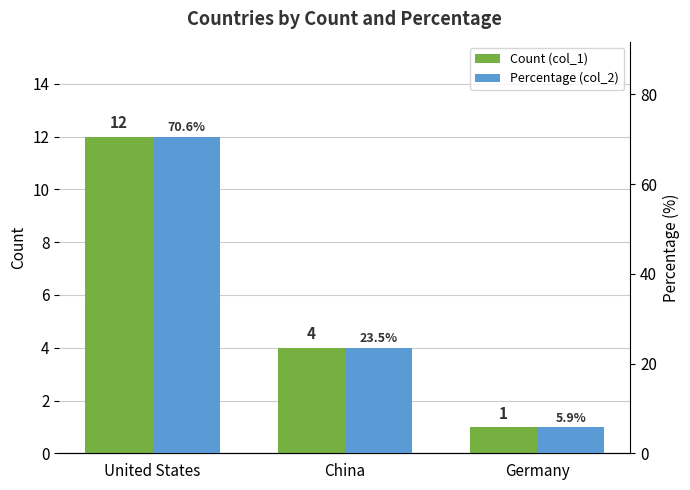

How many series are shown in this chart?

2